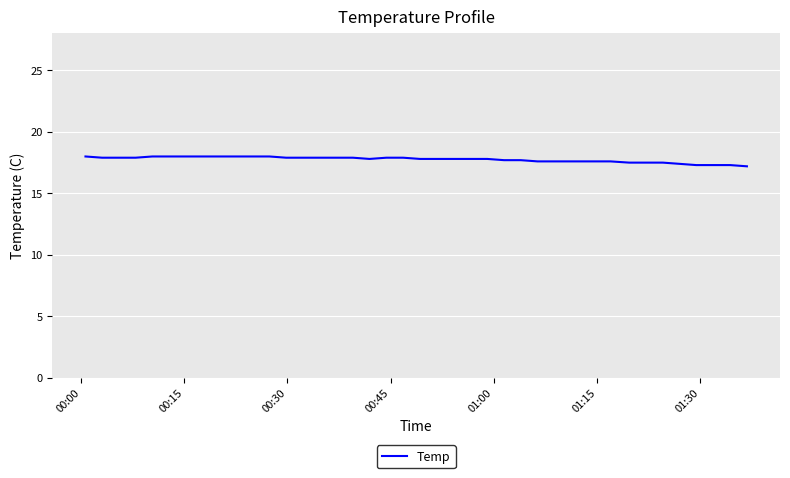

What is the difference between the maximum and minimum values?

0.8